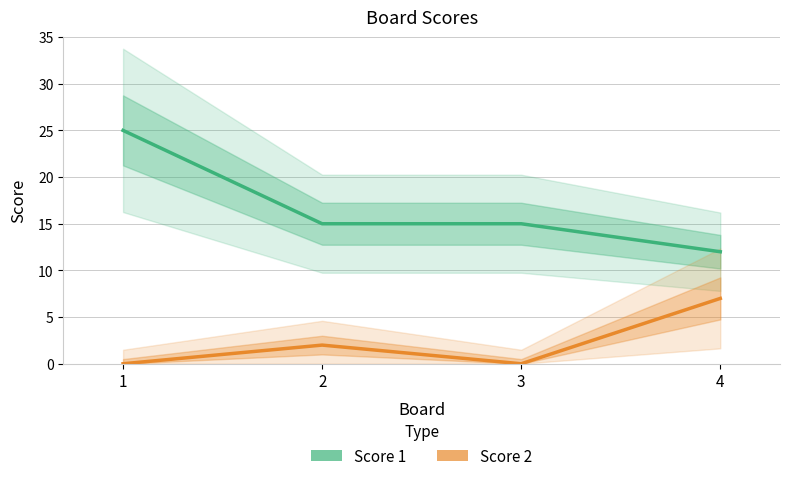

What is the difference between the highest and lowest values at 4?

5